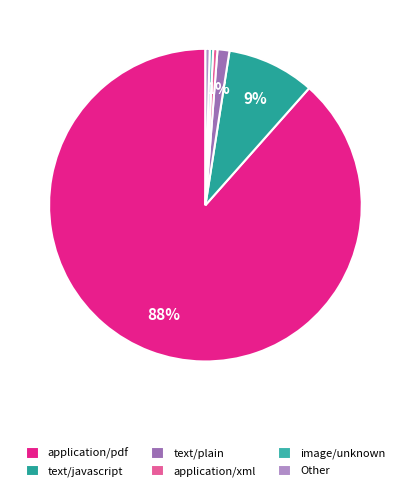

What percentage is the text/javascript slice, to the nearest percent?

9%